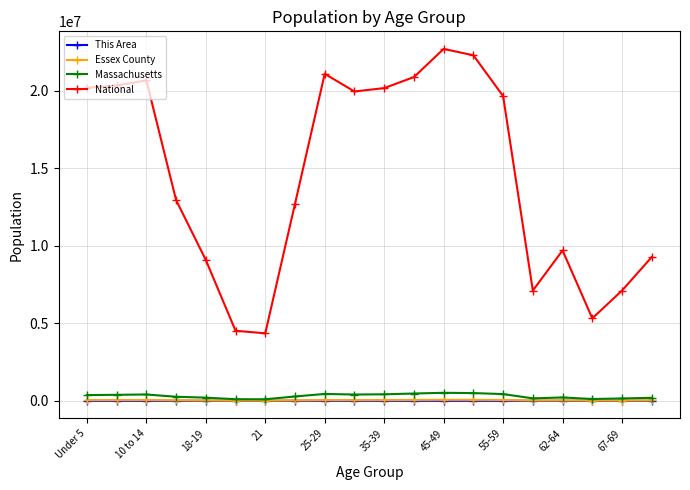

Which series has the widest spread of values?

National